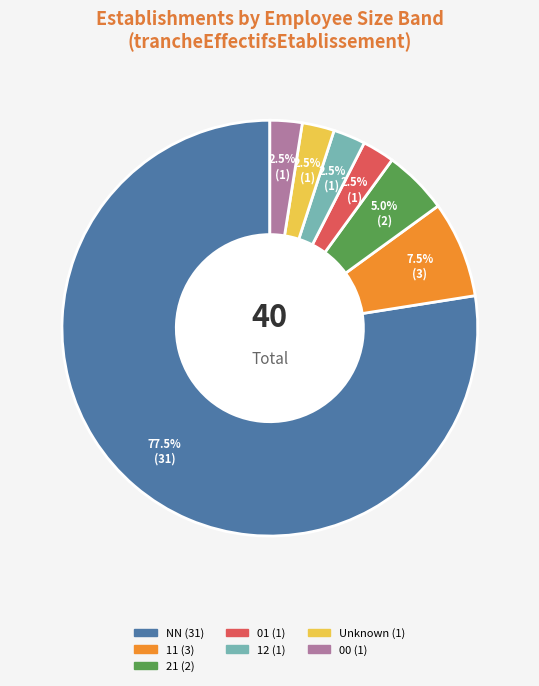

Does any single category account for the majority?

Yes